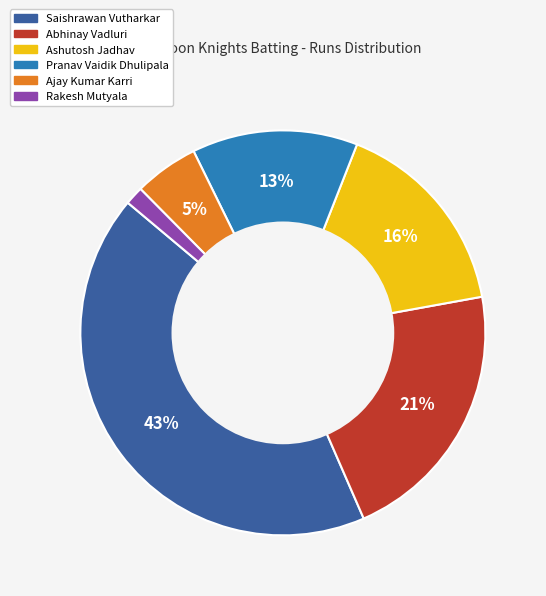

Is Rakesh Mutyala the majority of the pie?

No